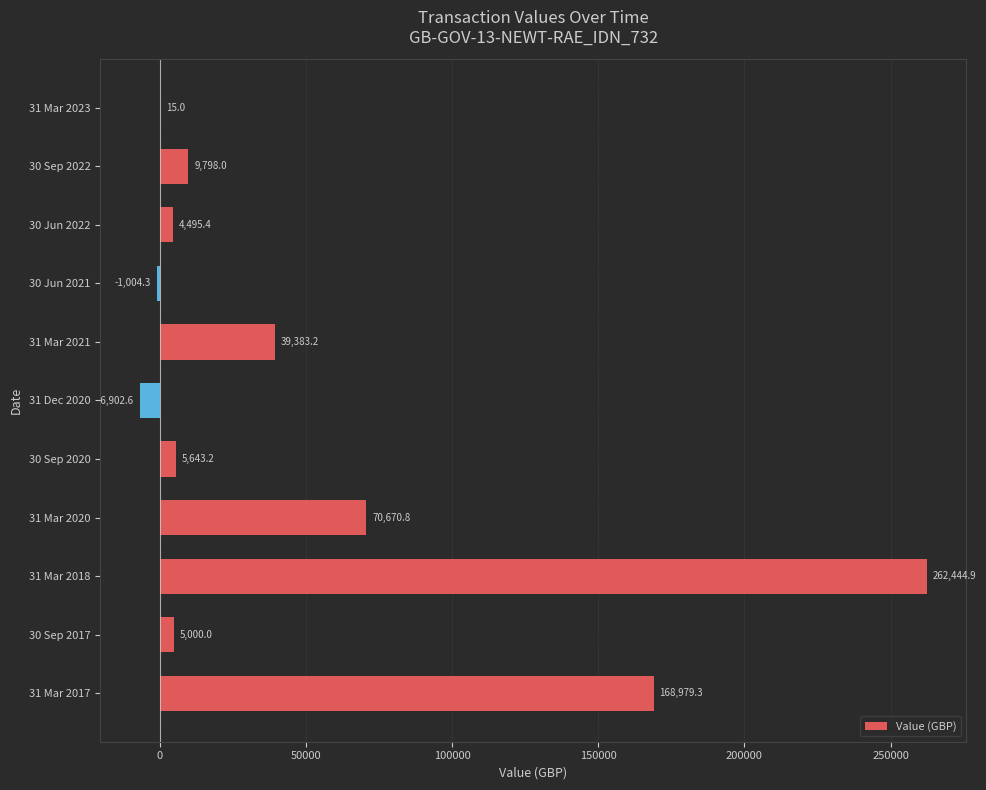

Approximately how many times larger is the value at 30 Sep 2020 compared to 30 Sep 2017?

1.1